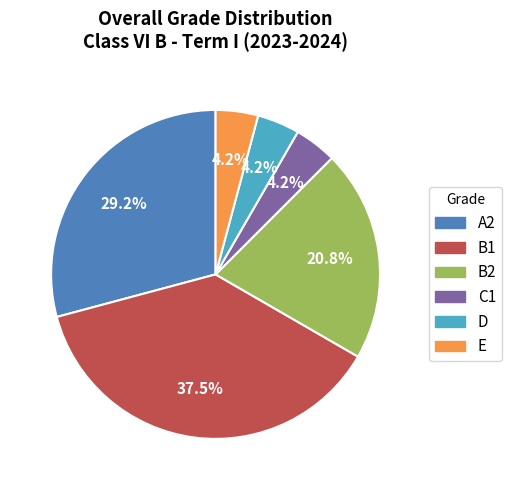

To the nearest percent, what is the average slice percentage?

17%